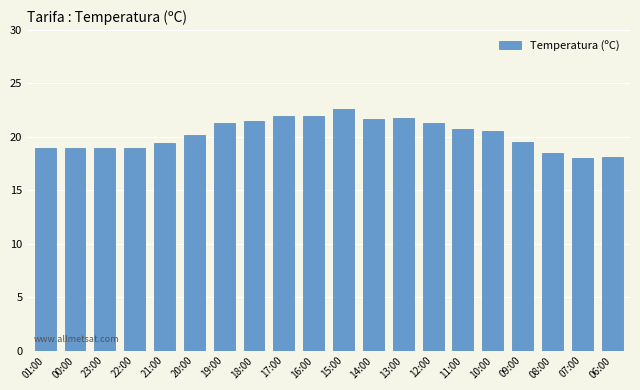

What is the label of the 17th bar from the left?

09:00